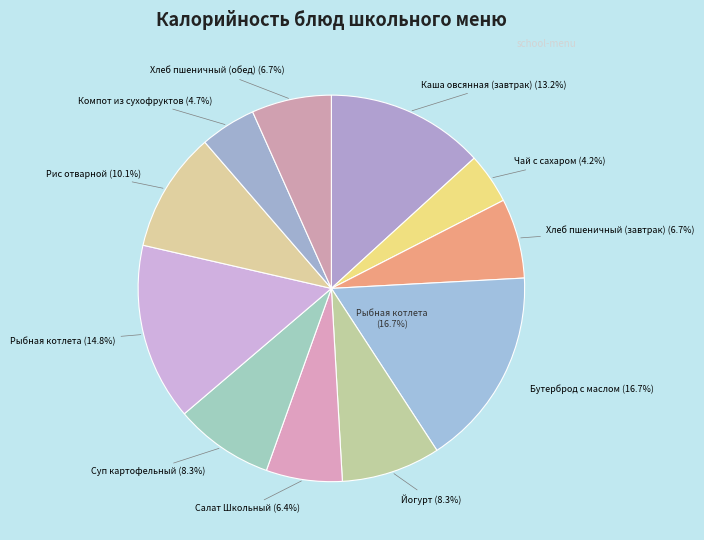

Is there a majority slice in this chart?

No